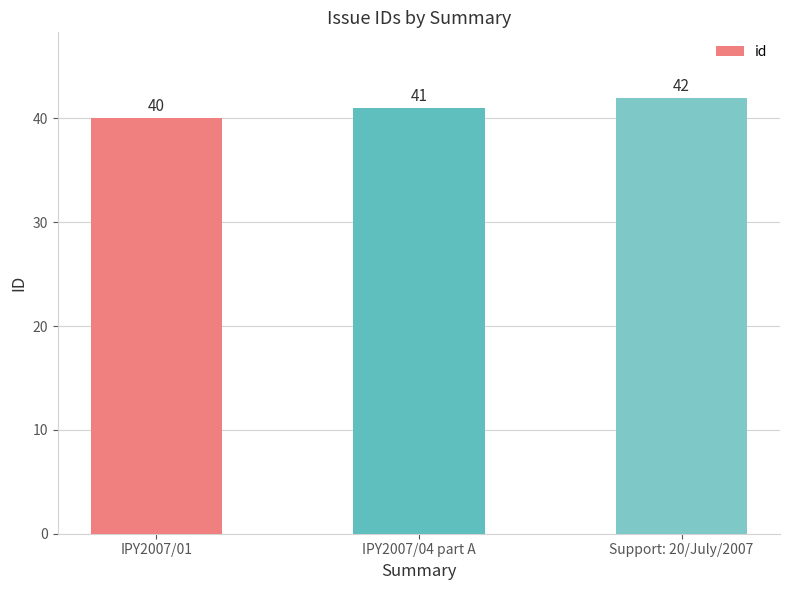

Rank the categories by value from lowest to highest.

IPY2007/01, IPY2007/04 part A, Support: 20/July/2007